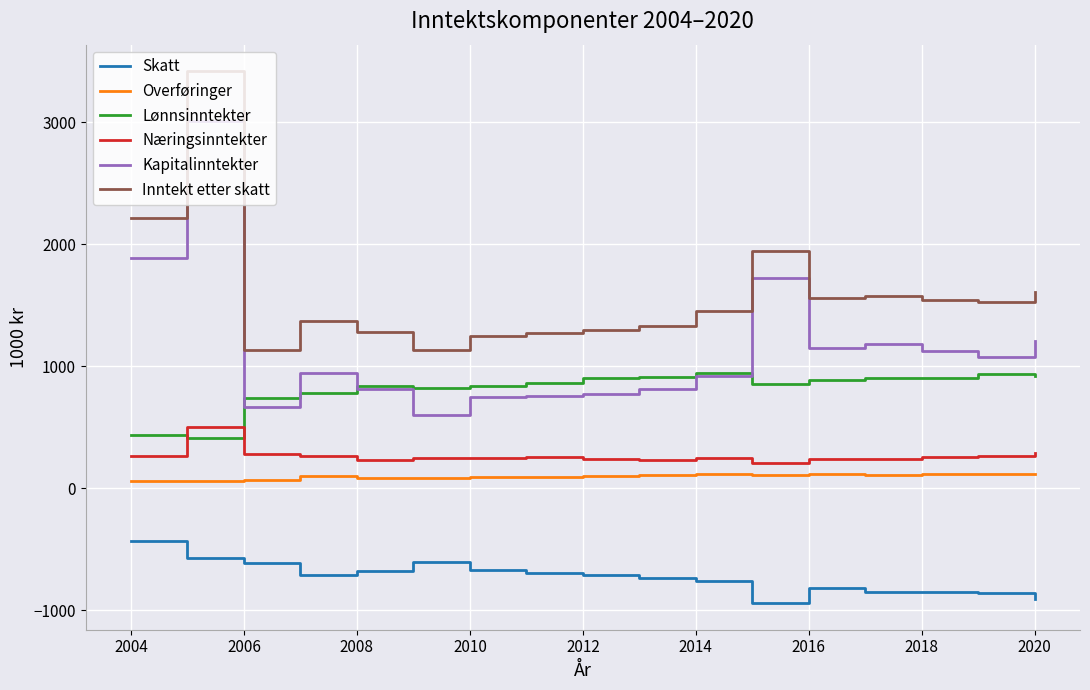

True or false: Inntekt etter skatt and Lønnsinntekter intersect in this chart.

False